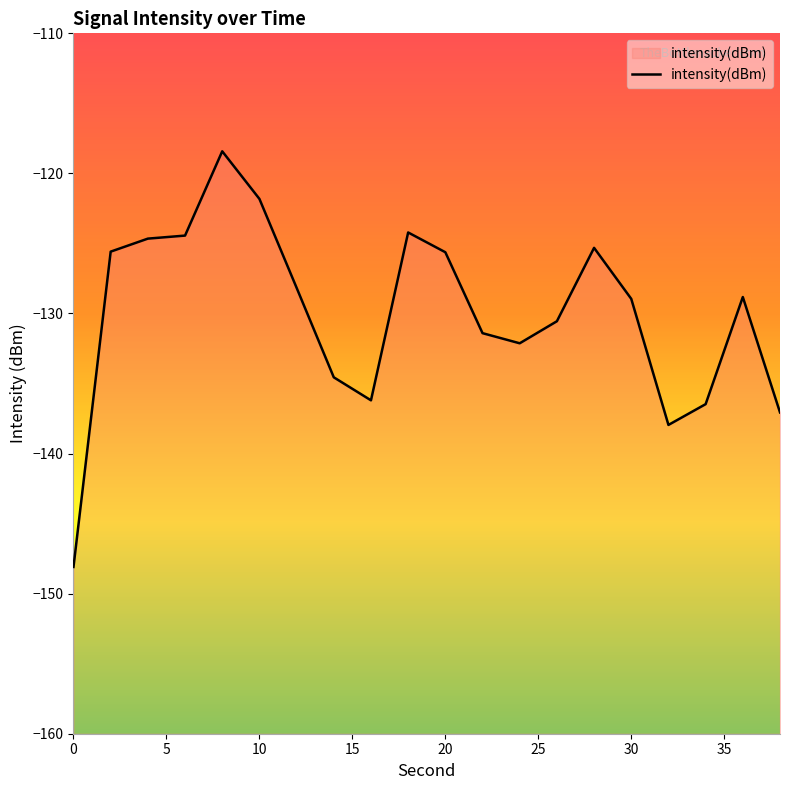

Which label corresponds to the largest value in the chart?

8